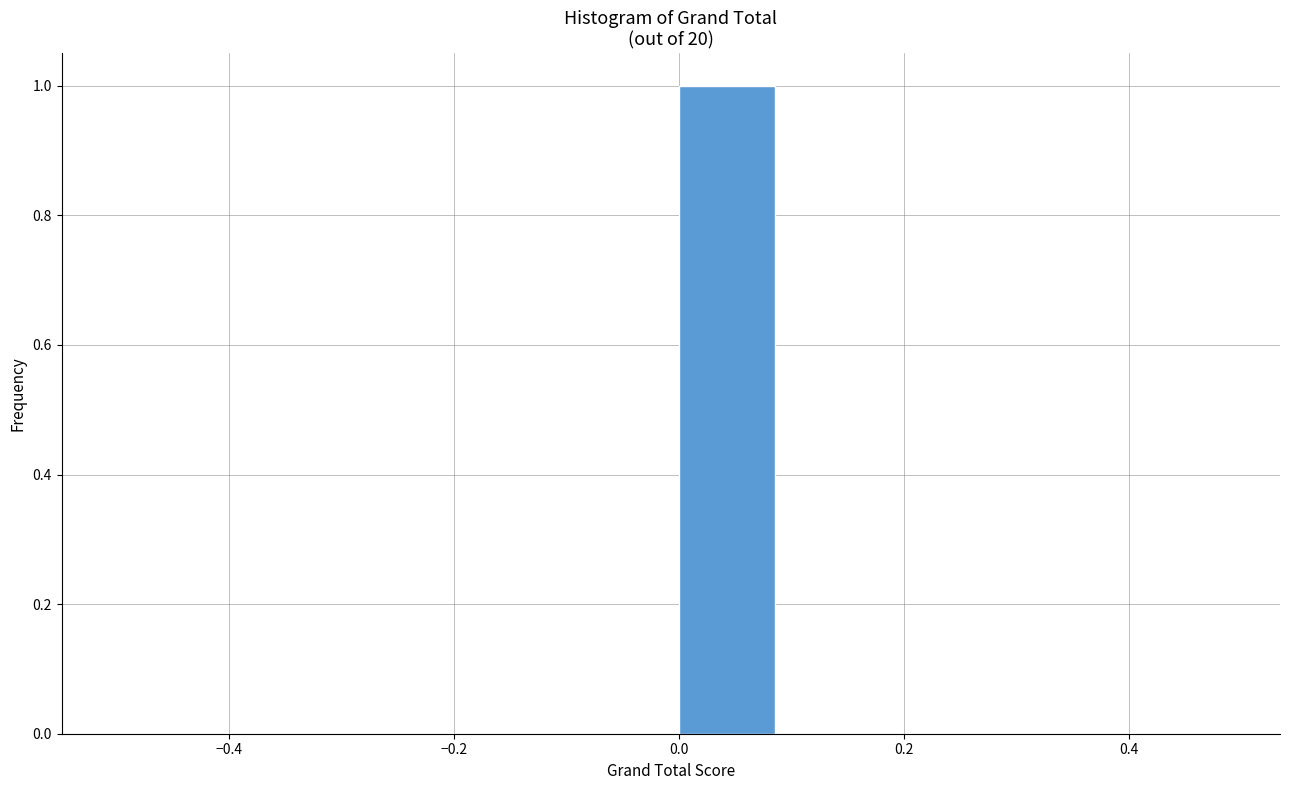

Reading left to right, transcribe this chart: for each bar, give the range it covers on the x-axis and its height. The values are not printed on the chart, so give them approximately, as read against the axis.

-0.5 to -0.4: 0
-0.4 to -0.3: 0
-0.3 to -0.2: 0
-0.2 to -0.1: 0
-0.1 to 0.0: 0
0.0 to 0.1: 1
0.1 to 0.2: 0
0.2 to 0.3: 0
0.3 to 0.4: 0
0.4 to 0.5: 0